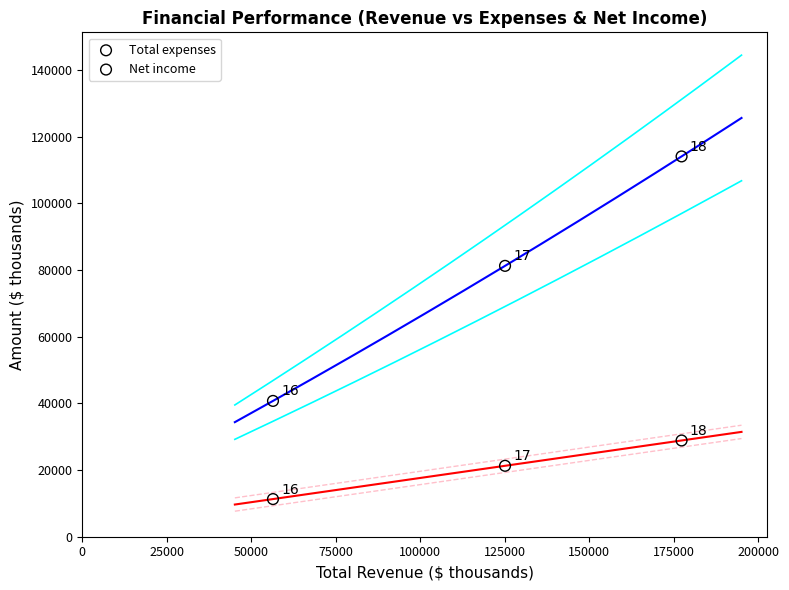

In the Total expenses series, what Y value is closest to 77419?

81261